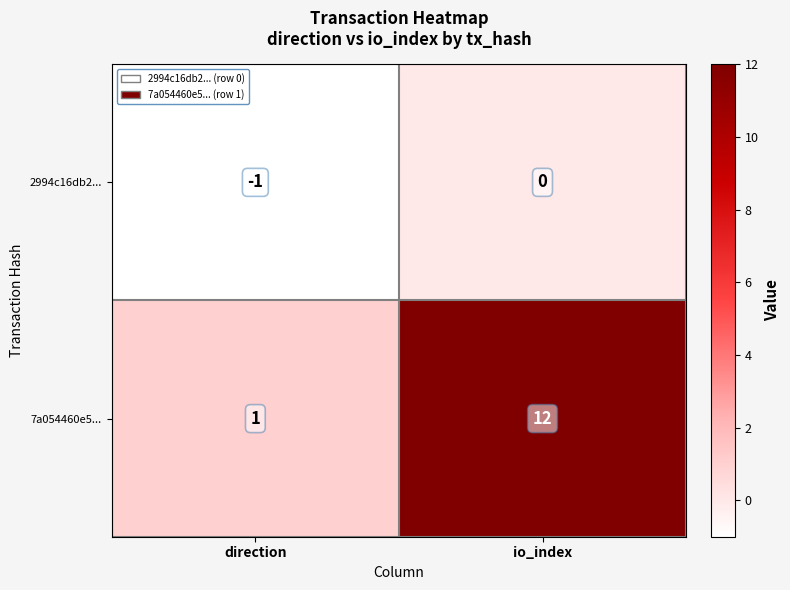

Which series has the largest total across all categories?

7a054460e5...